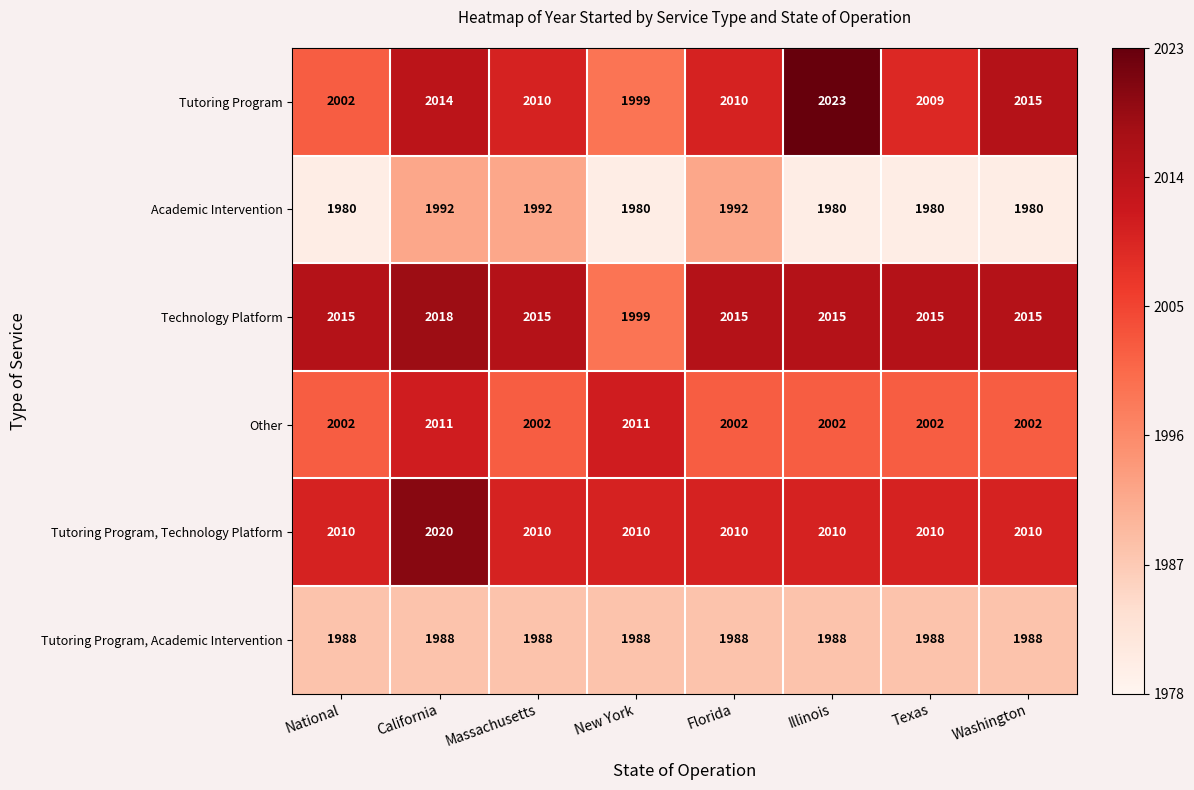

What is the maximum value shown in the chart?

2023